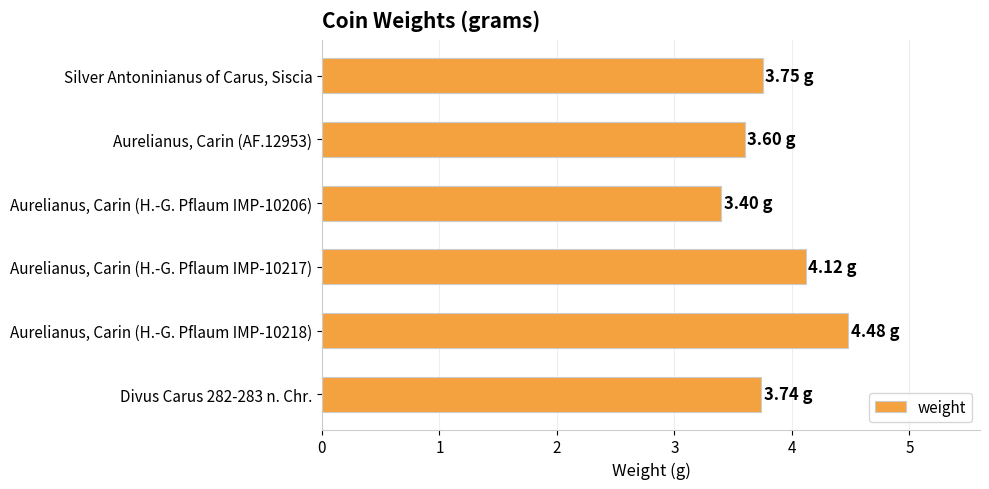

How many values are between 3 and 4?

4